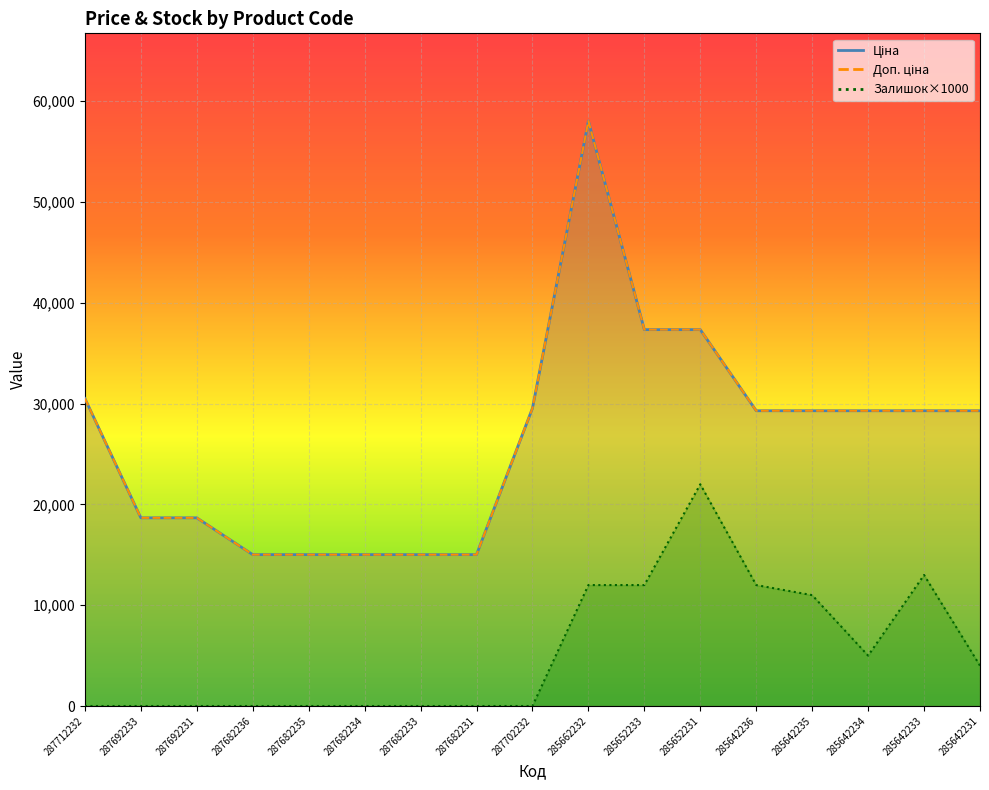

At which label is Залишок closest to 11000?

285642235